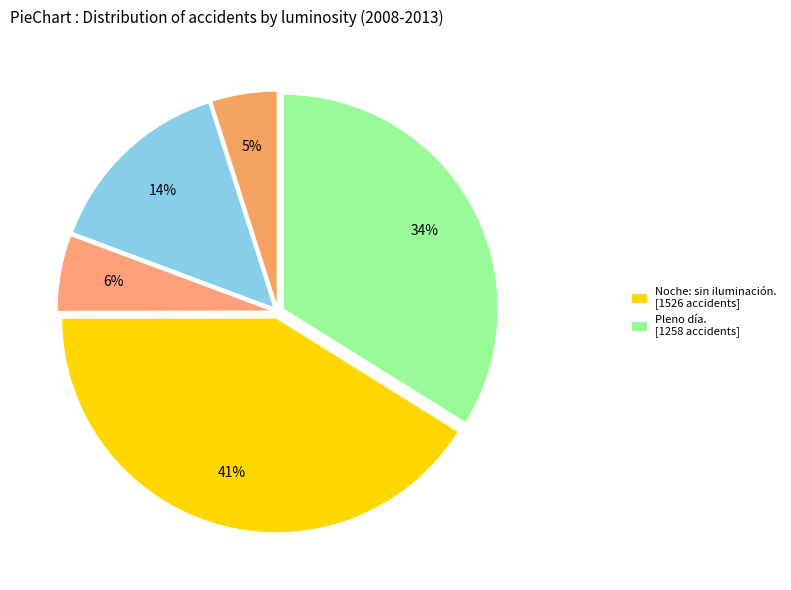

To the nearest percent, what is the difference between the largest and smallest slice percentages?

36%